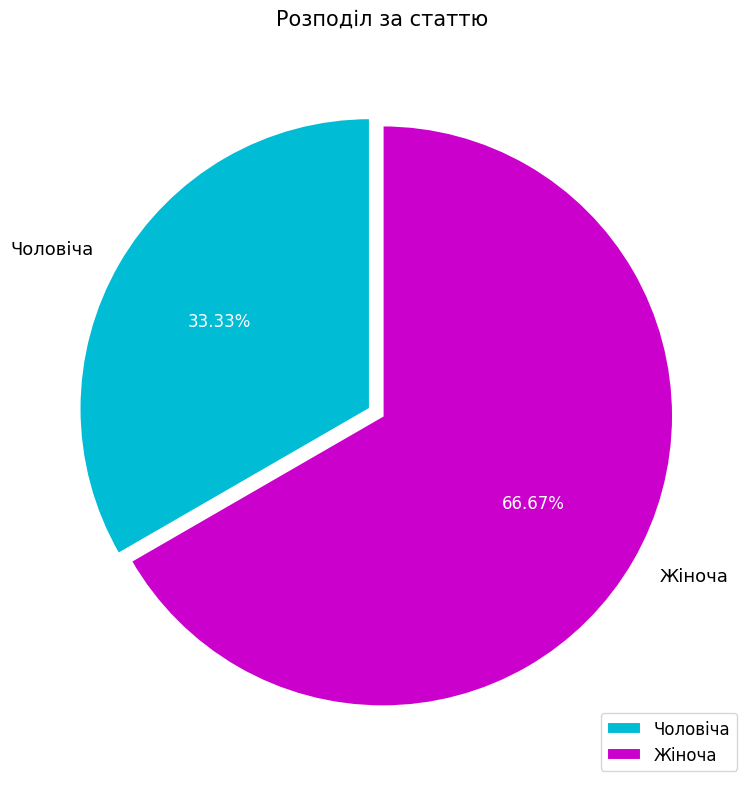

Between Жіноча and Чоловіча, which is larger?

Жіноча